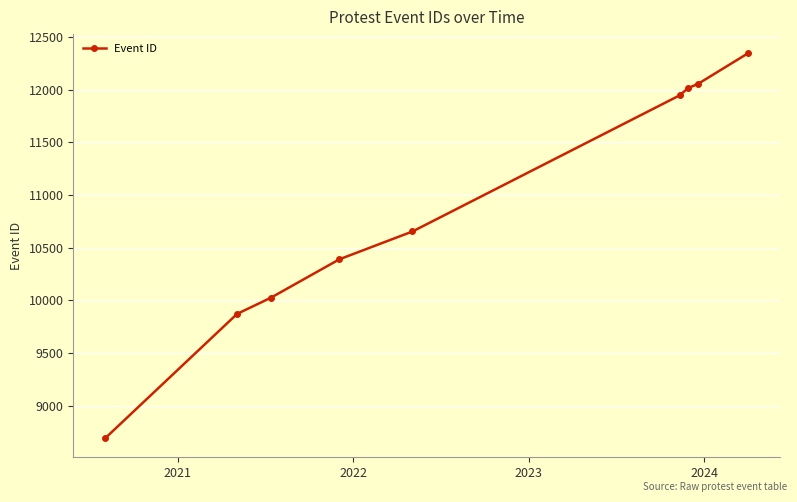

What is the sum of all values?

97996